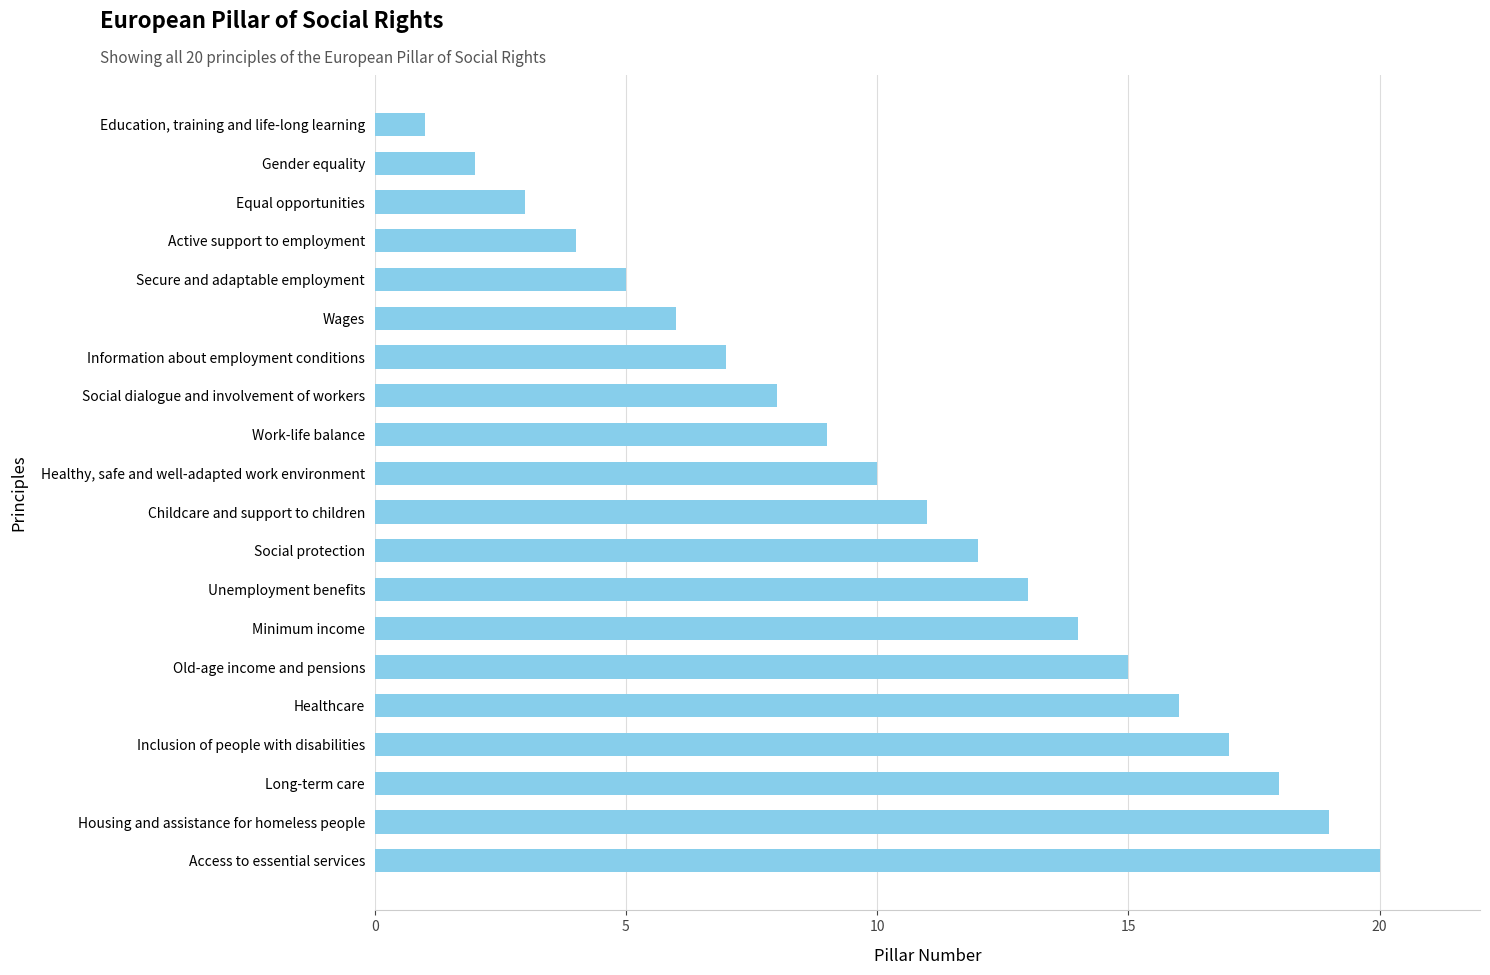

How many values are below 11?

10